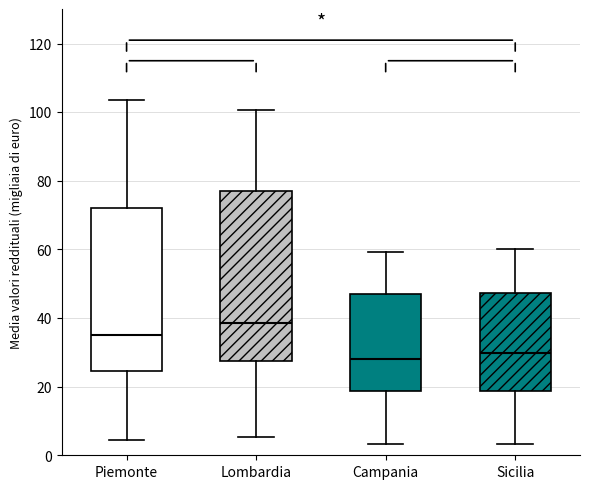

Where does the upper whisker of the box for Piemonte end on the y-axis? The values are not printed on the chart, so give them approximately, as read against the axis.

104